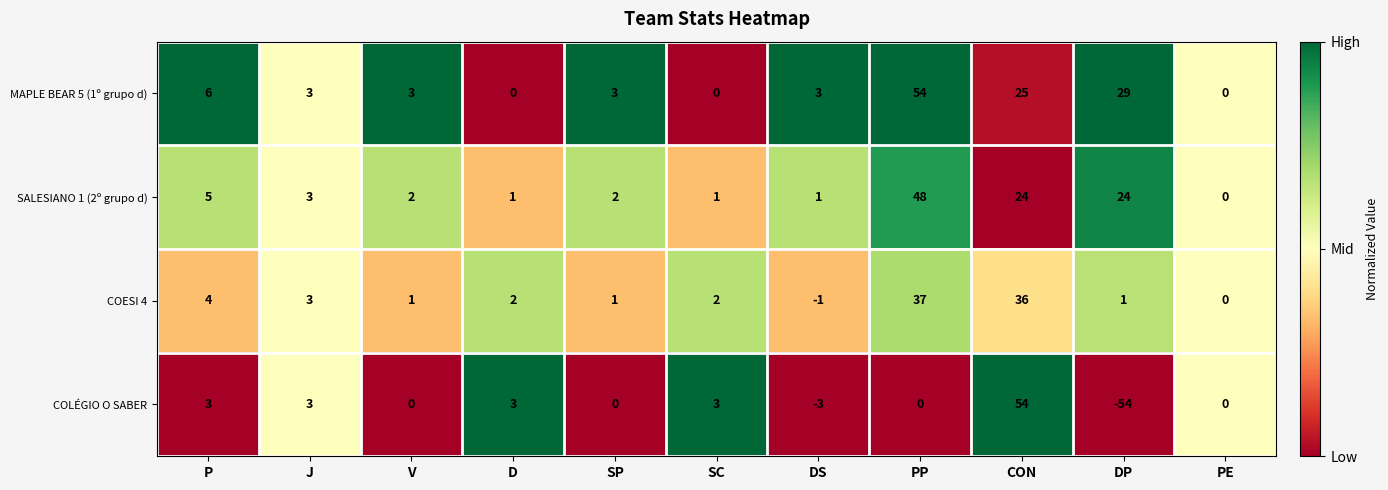

Rank the series at V from lowest to highest value.

COLÉGIO O SABER, COESI 4, SALESIANO 1 (2º grupo d), MAPLE BEAR 5 (1º grupo d)